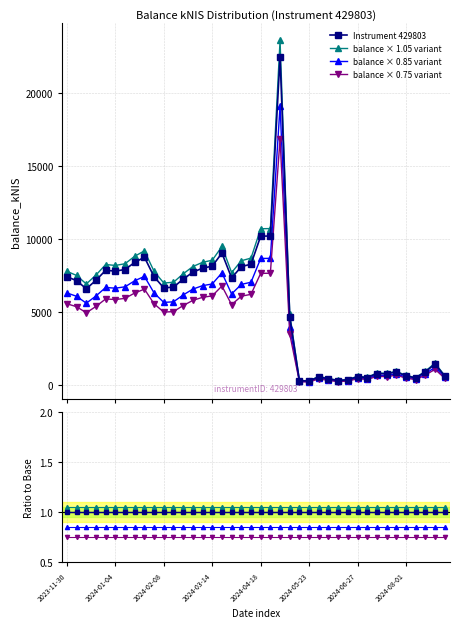

At which label is the value closest to 11927?

2024-04-25